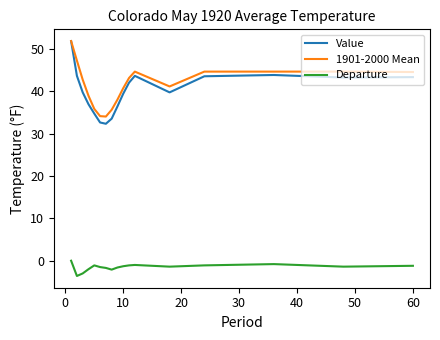

What is the maximum value shown in the chart?

51.8